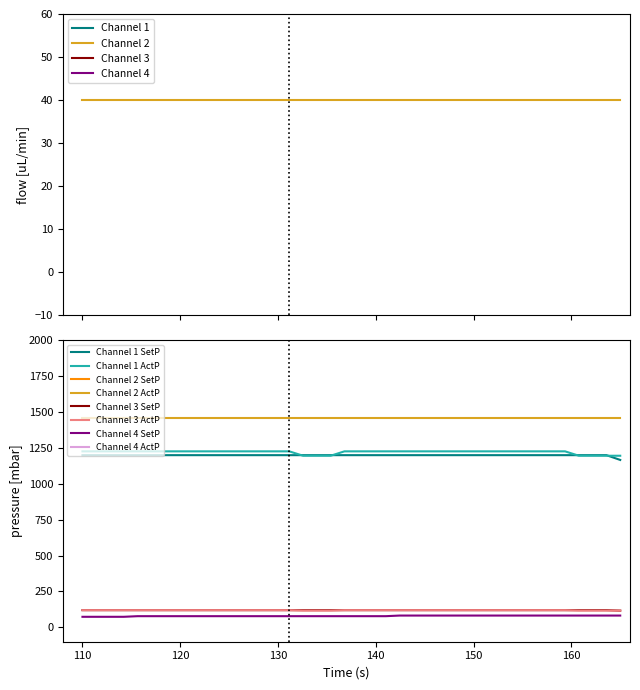

True or false: Channel 3 ActP and Channel 2 ActP intersect in this chart.

False